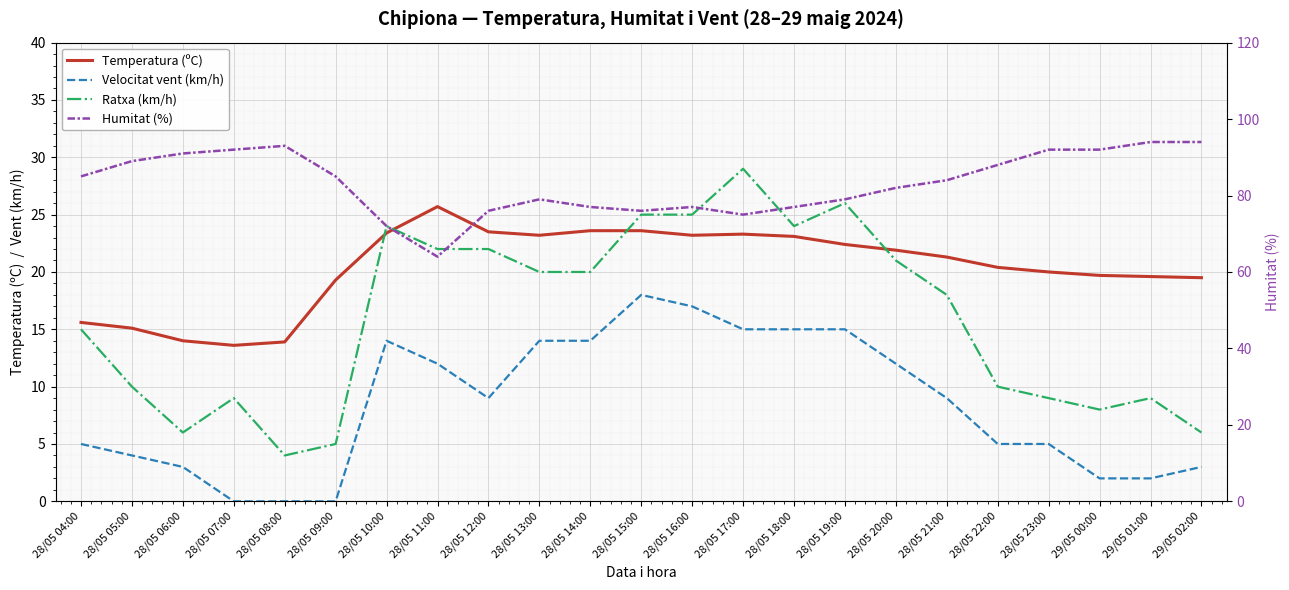

True or false: Velocitat vent (km/h) and Ratxa (km/h) intersect in this chart.

False